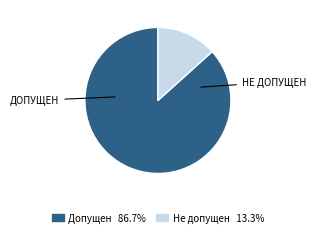

Which category has the biggest portion of the pie?

Допущен